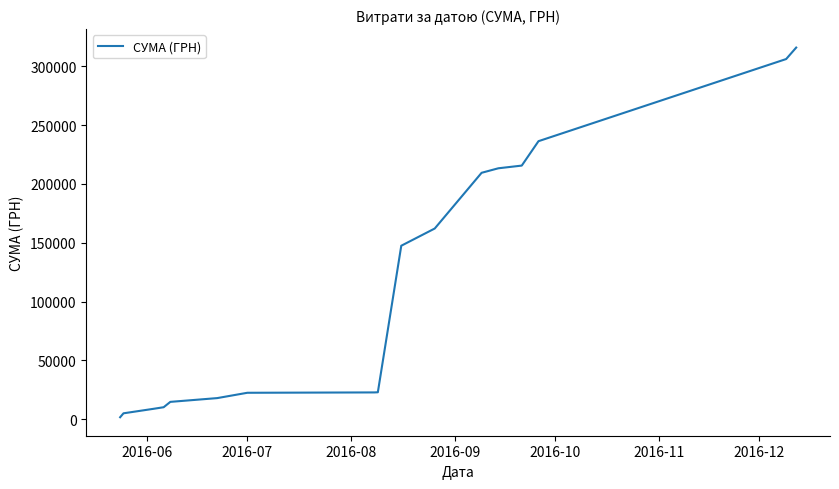

What is the greatest value displayed?

315867.1